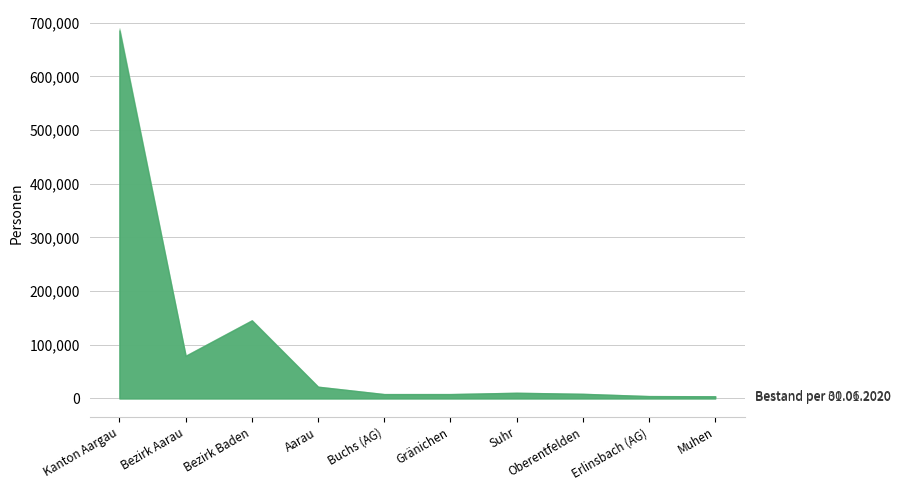

At which label does Bestand per 01.01.2020 reach its peak?

Kanton Aargau